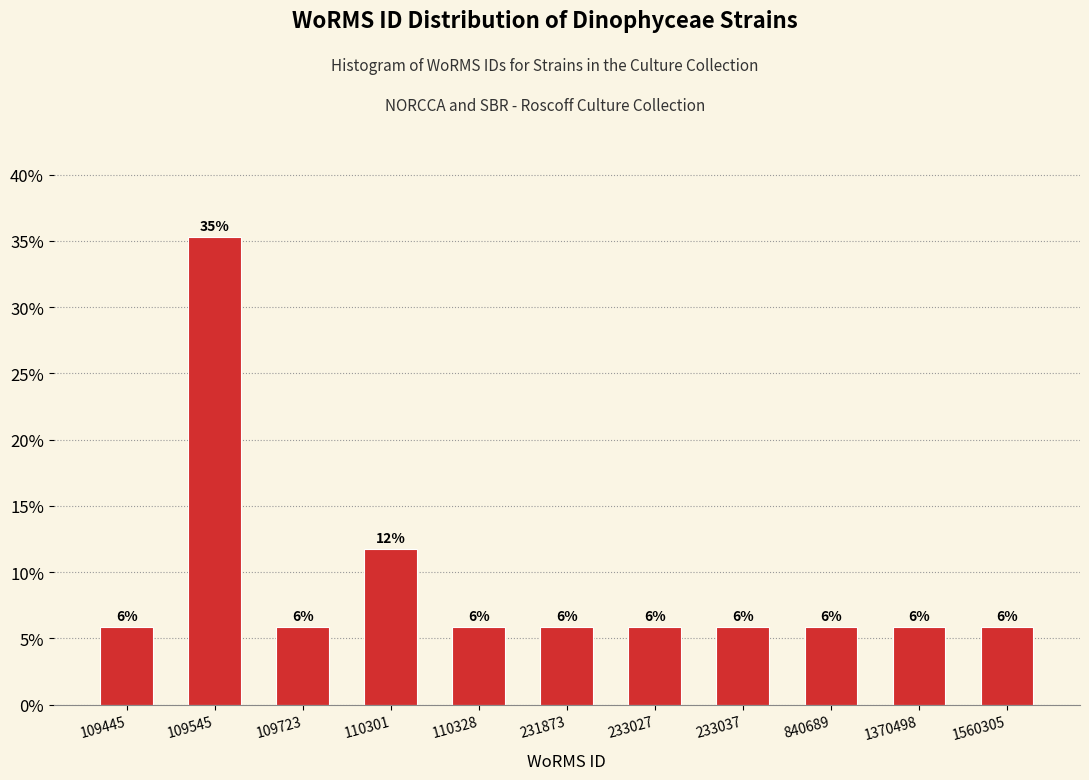

Does the chart contain any negative values?

No